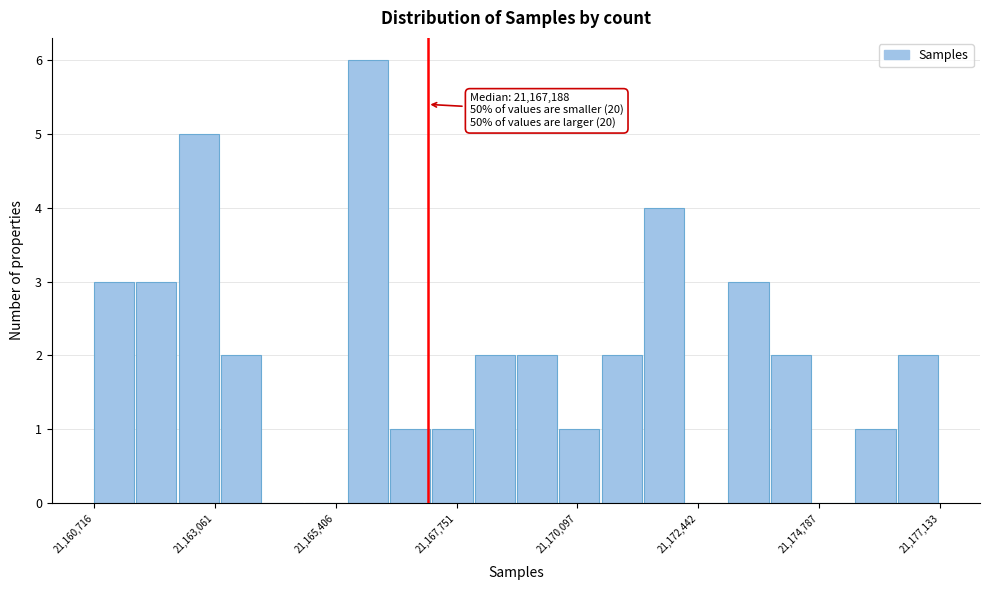

Read against the x-axis, roughly where is the centre of the tallest bar?

21166000